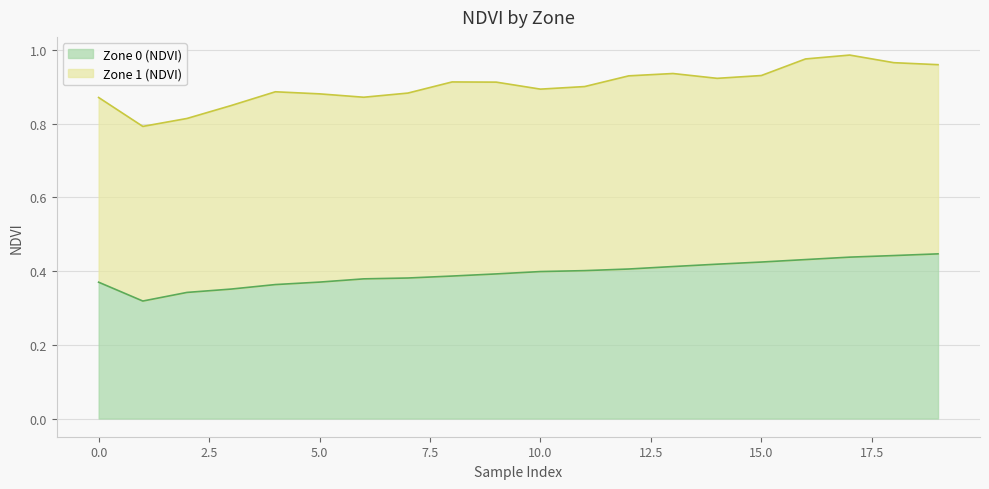

True or false: there are more than 1 points higher than both neighbors.

False